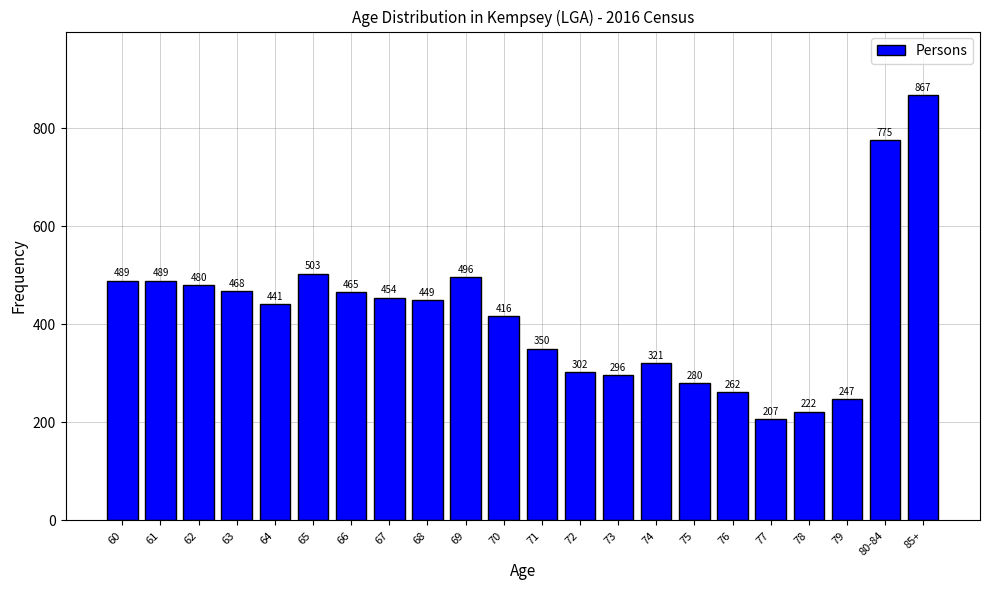

Reading left to right, what are all the values shown in this chart?

60=489	61=489	62=480	63=468	64=441	65=503	66=465	67=454	68=449	69=496	70=416	71=350	72=302	73=296	74=321	75=280	76=262	77=207	78=222	79=247	80-84=775	85+=867